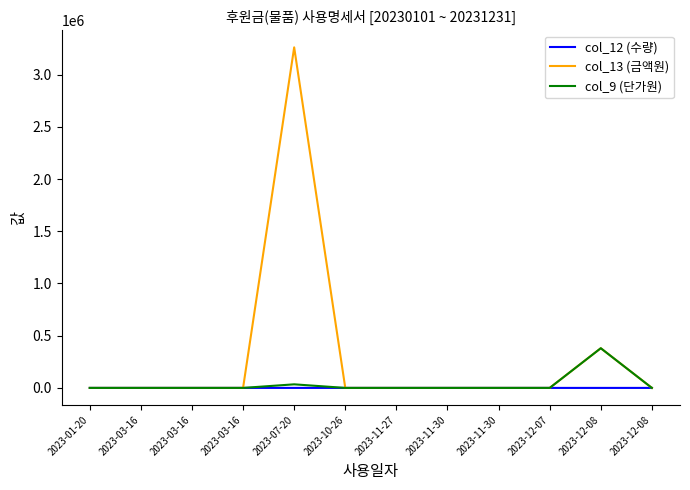

Is this an area chart (filled region under the line)?

No